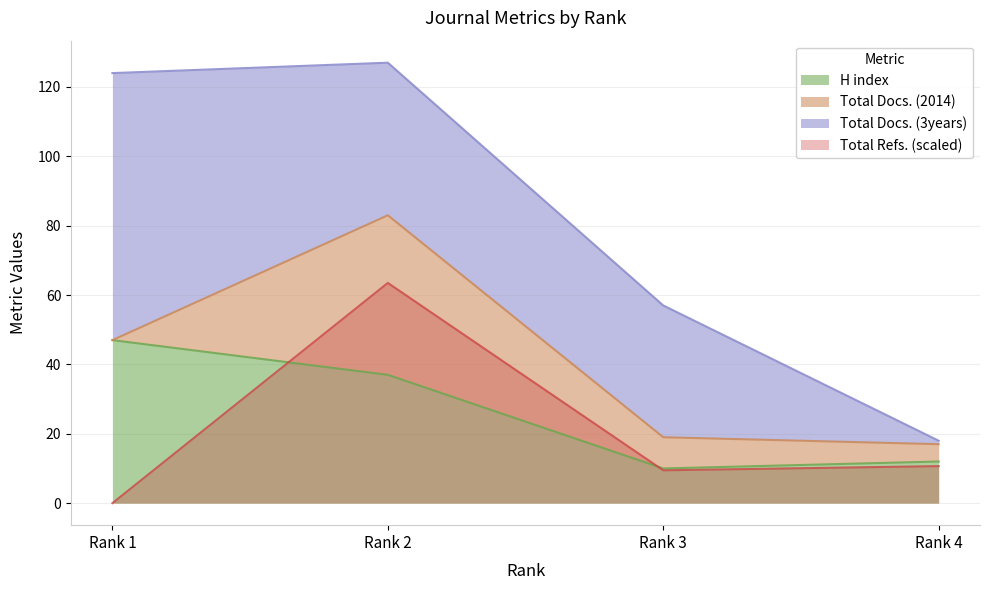

At which category does Total Docs. (2014) reach its first local valley?

Rank 3